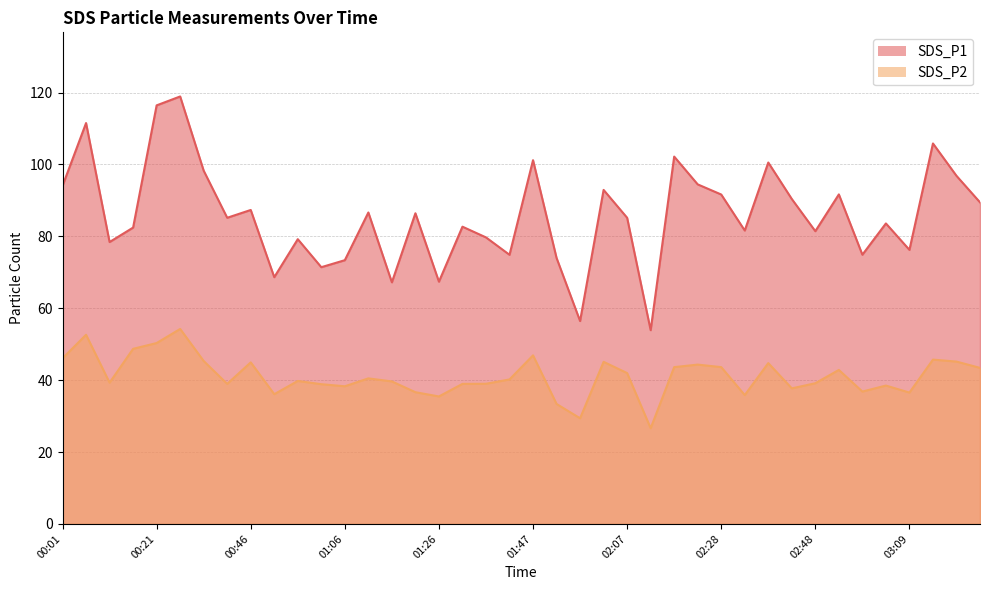

Which category has the highest value across all series?

00:26